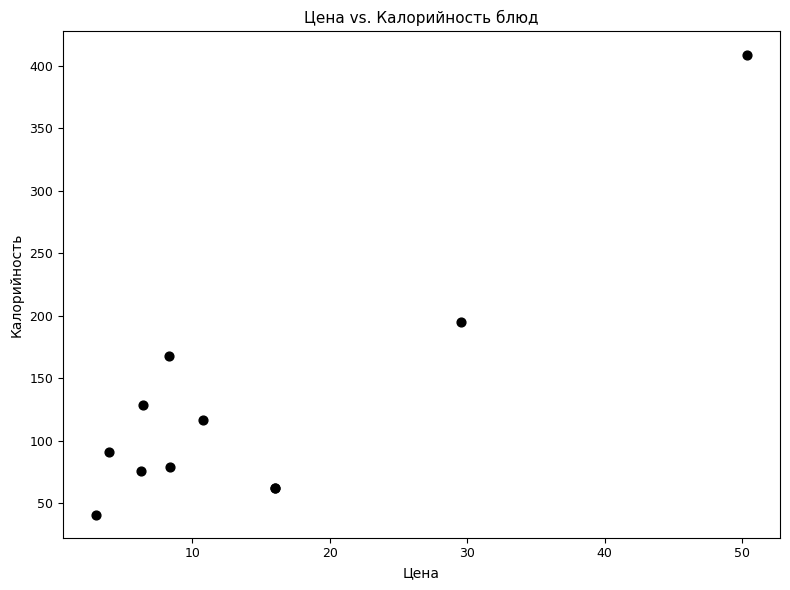

What Y value in the scatter plot is closest to 225?

195.2